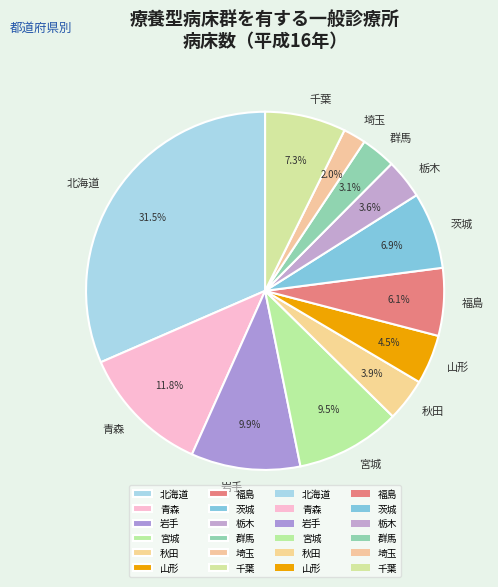

Between 宮城 and 福島, which is larger?

宮城